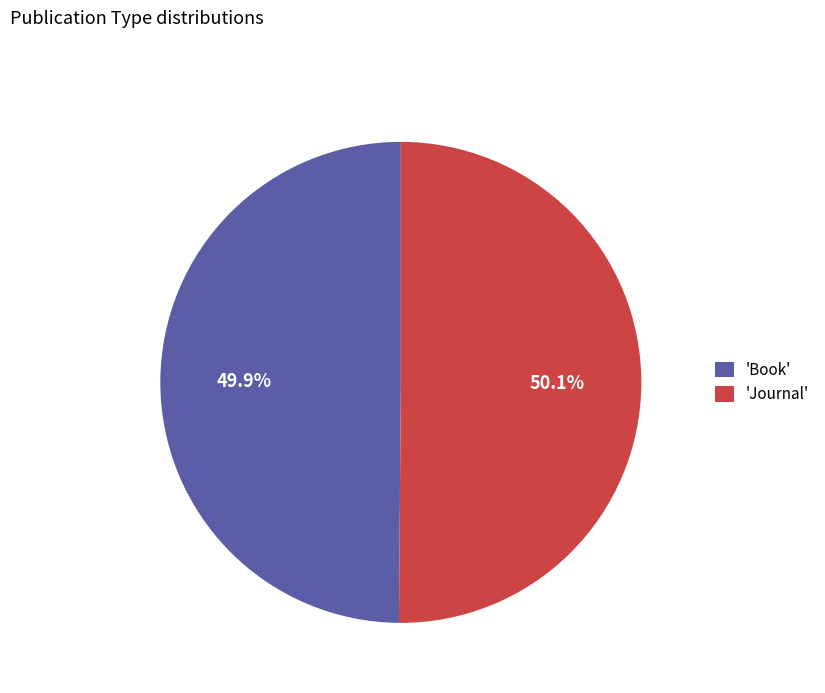

Approximately how many times larger is the value at 'Journal' compared to 'Book'?

1.0